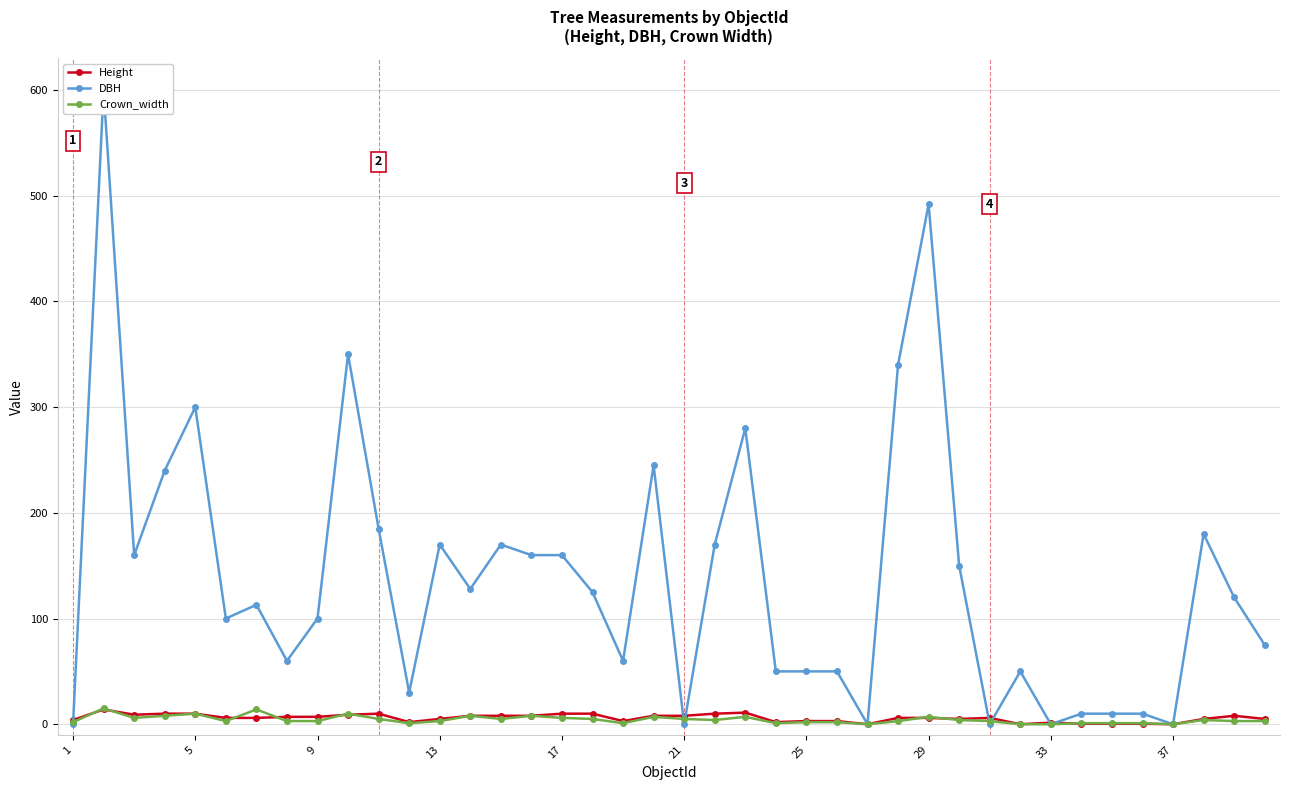

In Height, how many points are higher than both neighbors (excluding endpoints)?

6